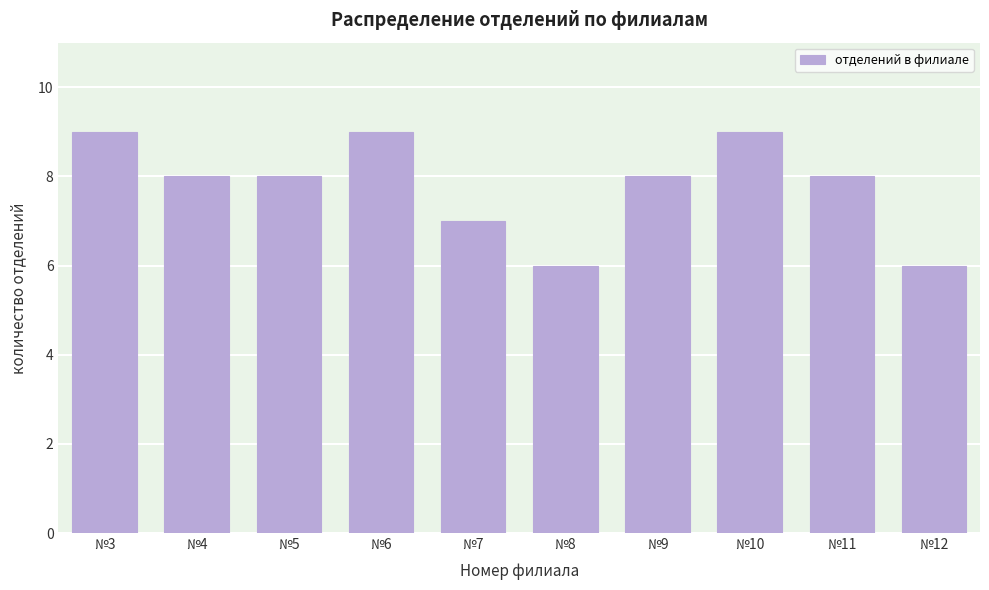

Reading left to right, what are all the values shown in this chart?

9	8	8	9	7	6	8	9	8	6